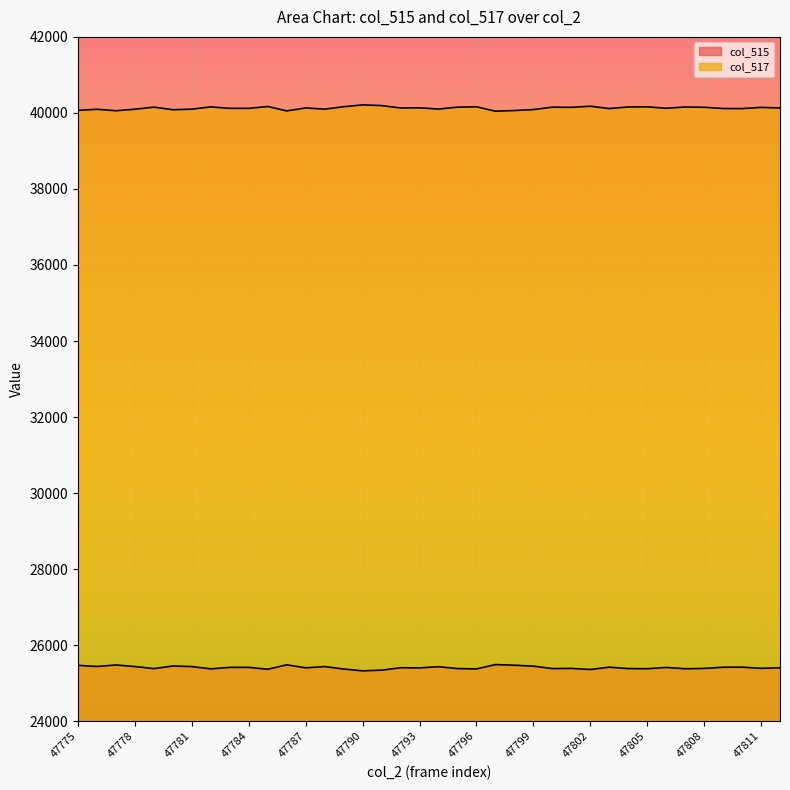

The value of col_515 at 47799 is 17320. True or false?

False